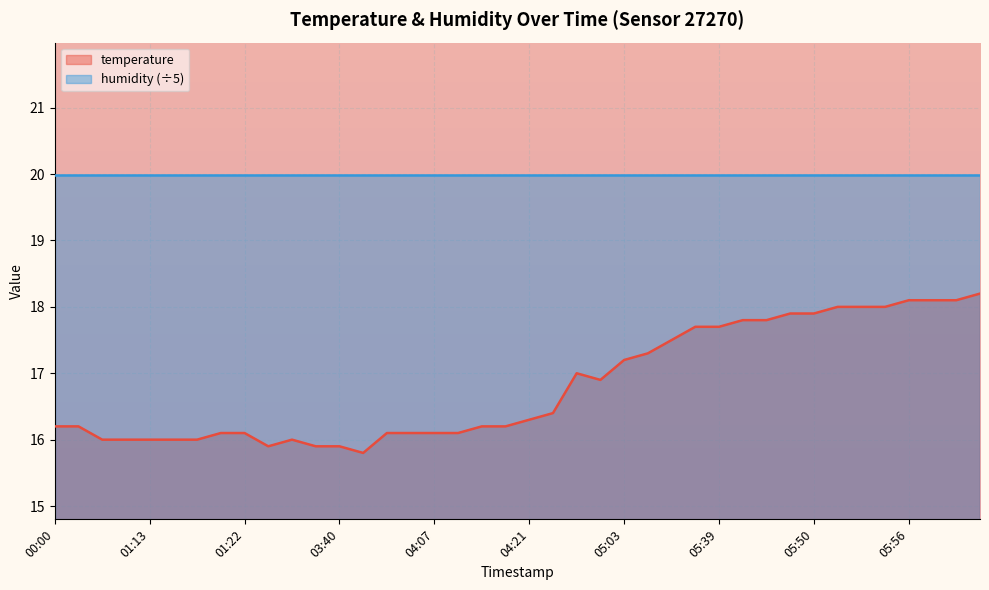

Reading left to right, list all the values displayed in this chart.

00:00=16.2	00:02=16.2	01:09=16.0	01:10=16.0	01:13=16.0	01:15=16.0	01:16=16.0	01:21=16.1	01:22=16.1	03:22=15.9	03:24=16.0	03:38=15.9	03:40=15.9	03:42=15.8	04:04=16.1	04:05=16.1	04:07=16.1	04:09=16.1	04:10=16.2	04:19=16.2	04:21=16.3	04:35=16.4	04:57=17.0	04:59=16.9	05:03=17.2	05:18=17.3	05:20=17.5	05:37=17.7	05:39=17.7	05:41=17.8	05:43=17.8	05:47=17.9	05:50=17.9	05:51=18.0	05:53=18.0	05:54=18.0	05:56=18.1	05:58=18.1	05:59=18.1	06:01=18.2